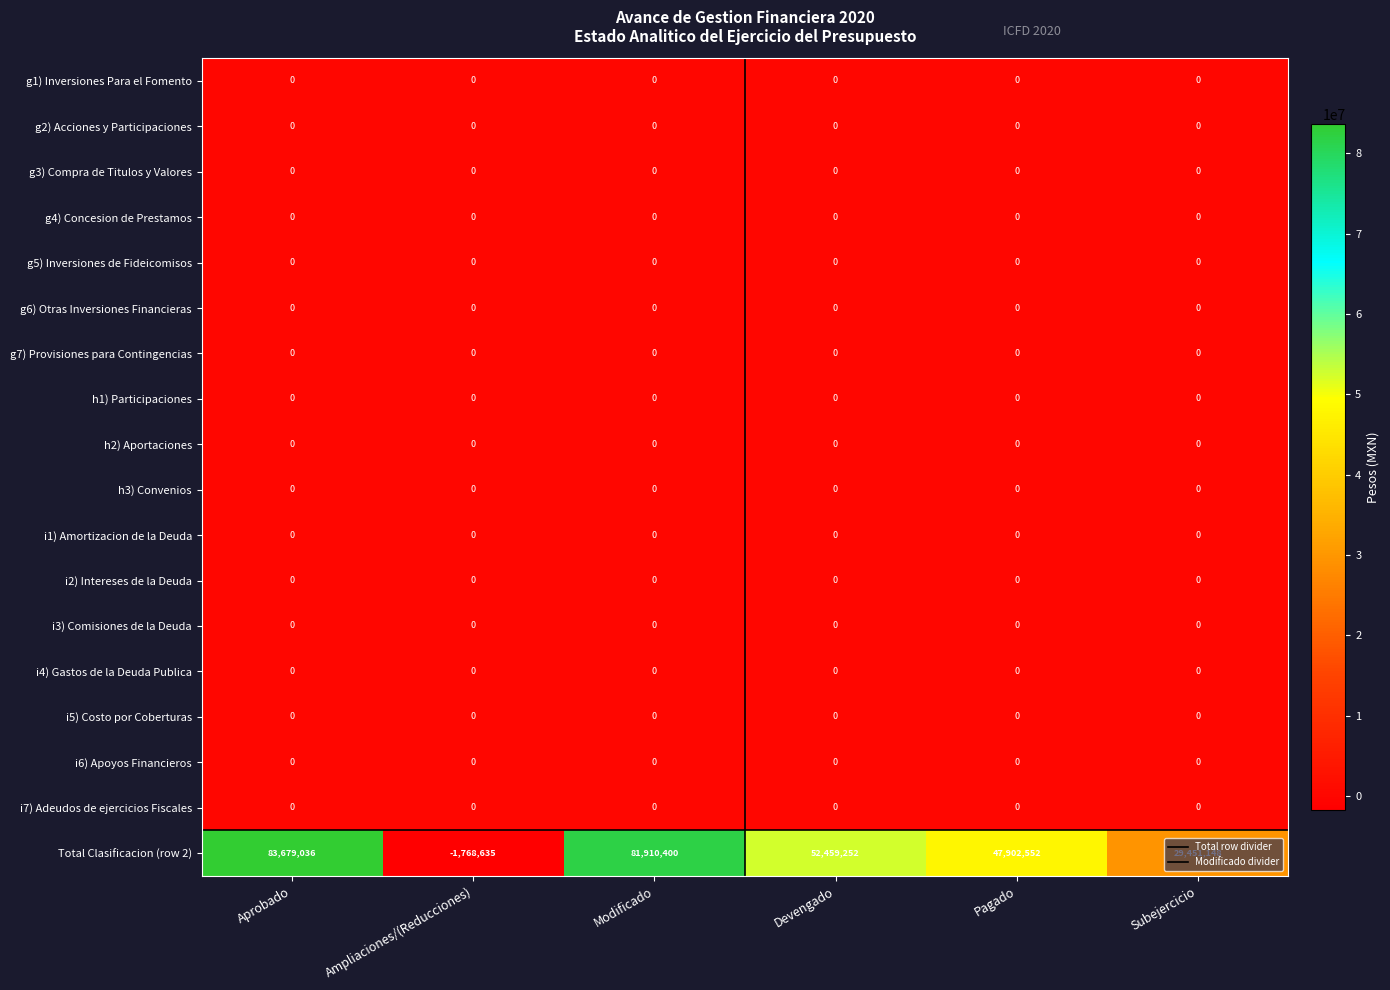

Reading left to right, extract all data points from this chart.

g1) Inversiones Para el Fomento: 0	0	0	0	0	0
g2) Acciones y Participaciones: 0	0	0	0	0	0
g3) Compra de Titulos y Valores: 0	0	0	0	0	0
g4) Concesion de Prestamos: 0	0	0	0	0	0
g5) Inversiones de Fideicomisos: 0	0	0	0	0	0
g6) Otras Inversiones Financieras: 0	0	0	0	0	0
g7) Provisiones para Contingencias: 0	0	0	0	0	0
h1) Participaciones: 0	0	0	0	0	0
h2) Aportaciones: 0	0	0	0	0	0
h3) Convenios: 0	0	0	0	0	0
i1) Amortizacion de la Deuda: 0	0	0	0	0	0
i2) Intereses de la Deuda: 0	0	0	0	0	0
i3) Comisiones de la Deuda: 0	0	0	0	0	0
i4) Gastos de la Deuda Publica: 0	0	0	0	0	0
i5) Costo por Coberturas: 0	0	0	0	0	0
i6) Apoyos Financieros: 0	0	0	0	0	0
i7) Adeudos de ejercicios Fiscales: 0	0	0	0	0	0
Total Clasificacion (row 2): 83679036	-1768635	81910400	52459252	47902552	29451148